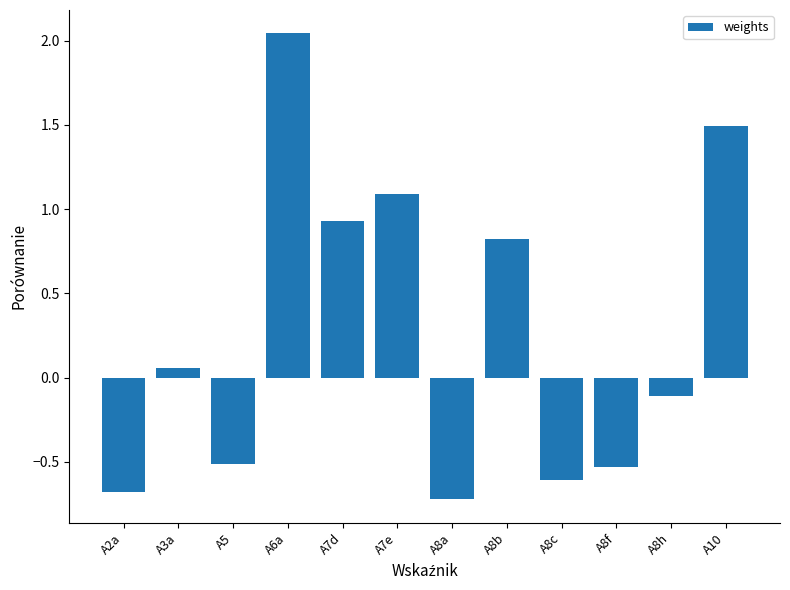

What is the difference between the maximum and second lowest values?

2.7